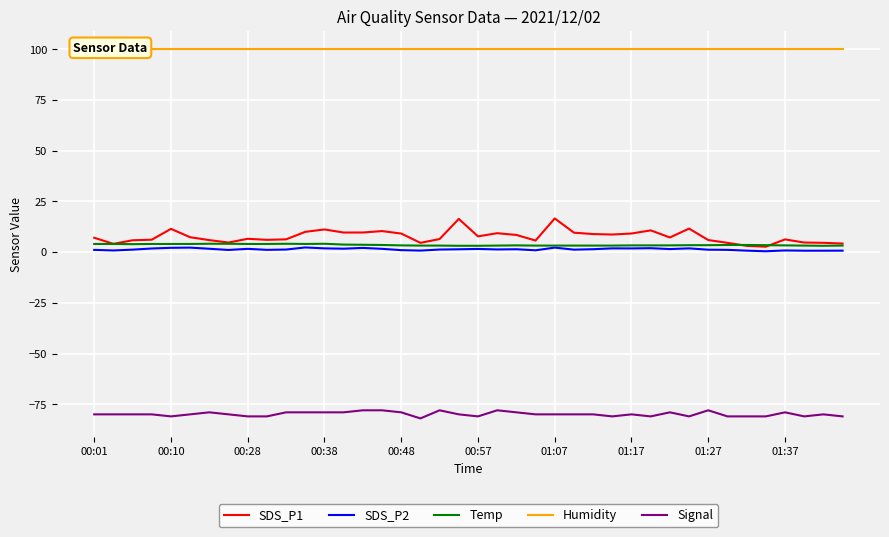

What is the label of the 13th point from the right?

27